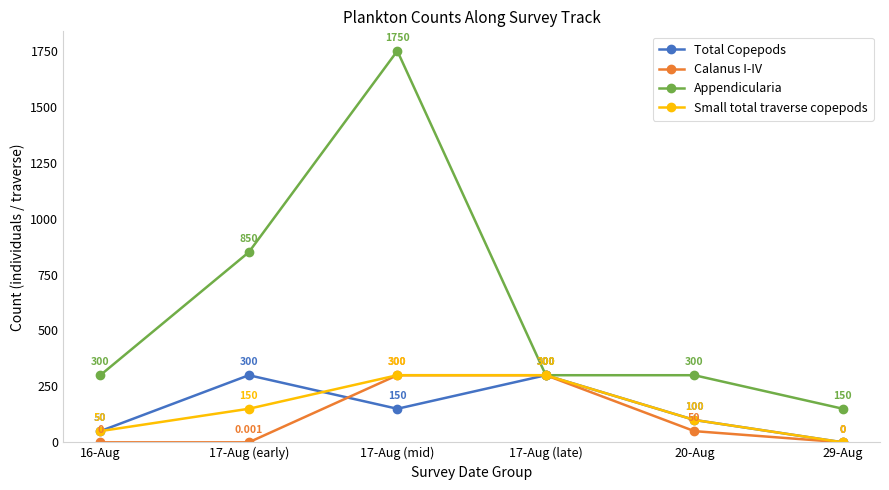

Which series has the largest total across all categories?

Appendicularia